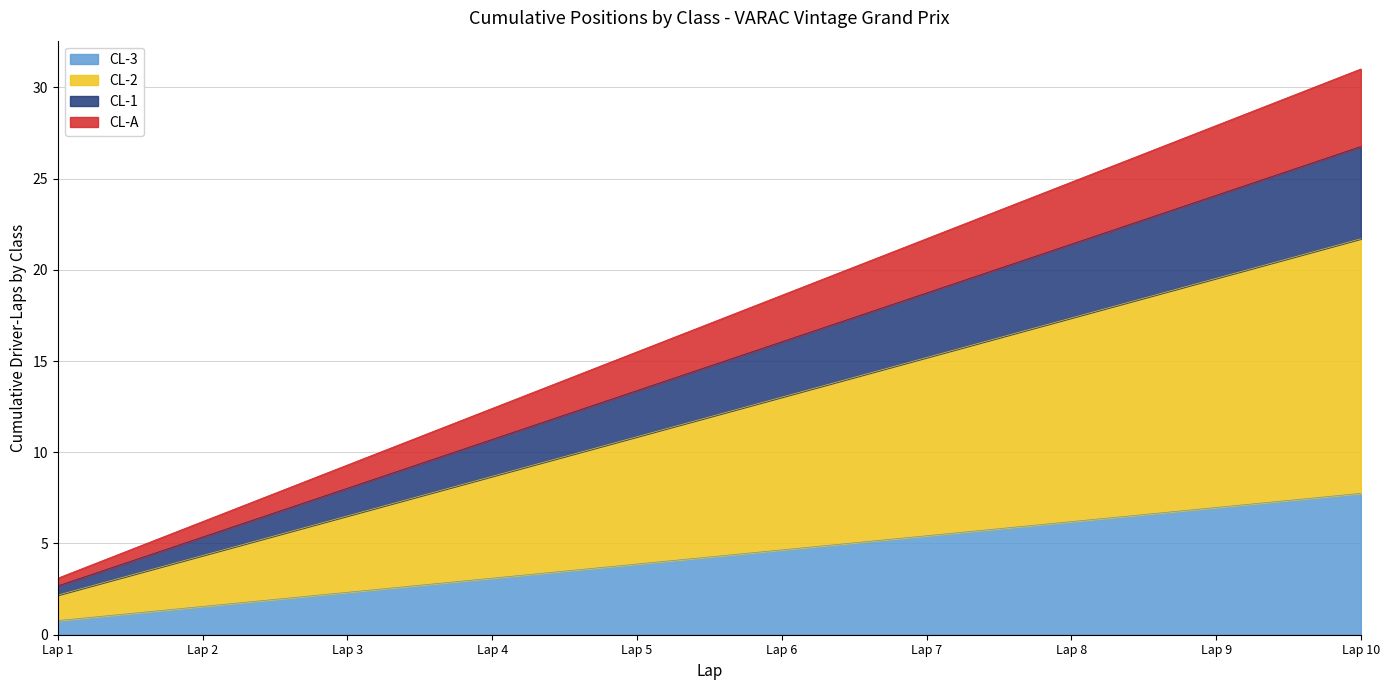

What are all the series names shown in the legend?

CL-3, CL-2, CL-1, CL-A